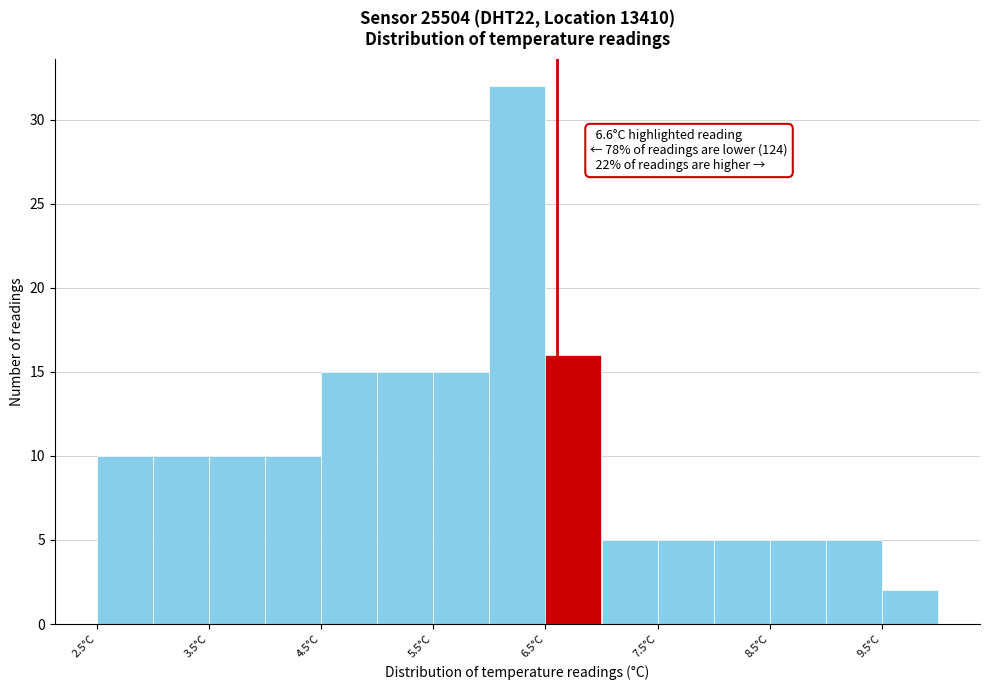

Over which range of the x-axis is the bar tallest?

6.0 to 6.5